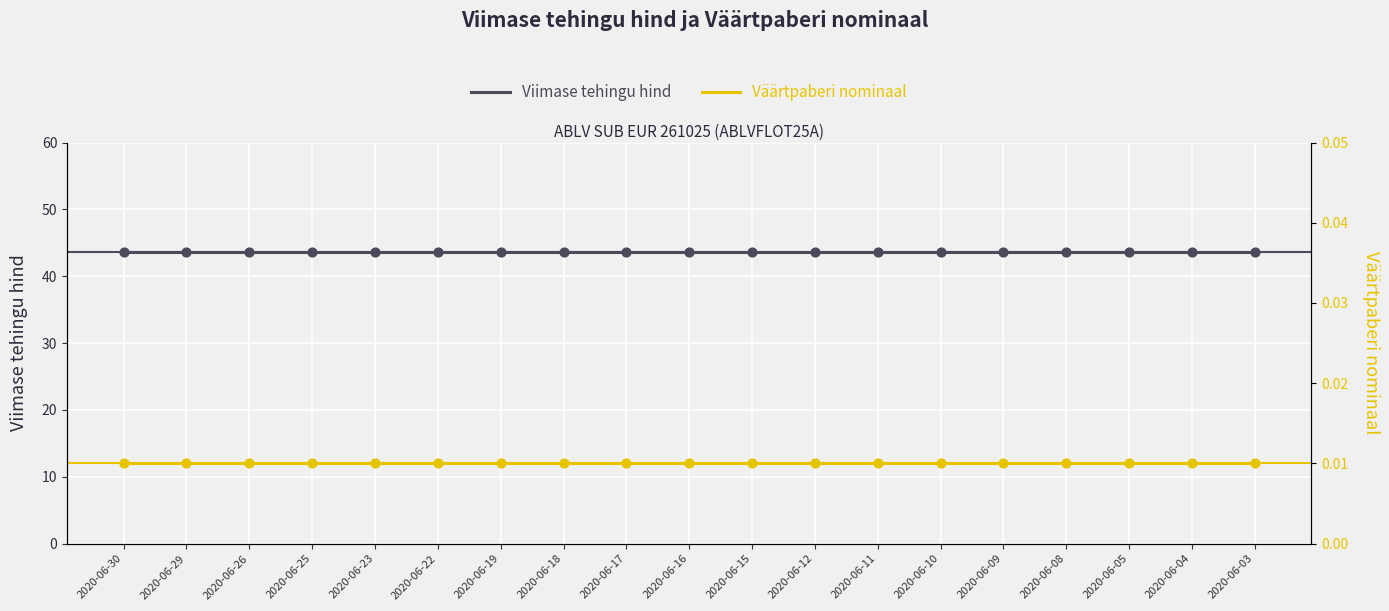

At how many categories does at least one series exceed 3?

19